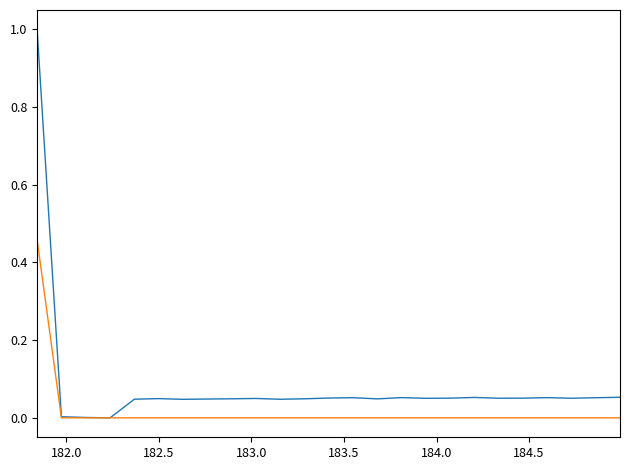

What is the maximum value shown in the chart?

1.0